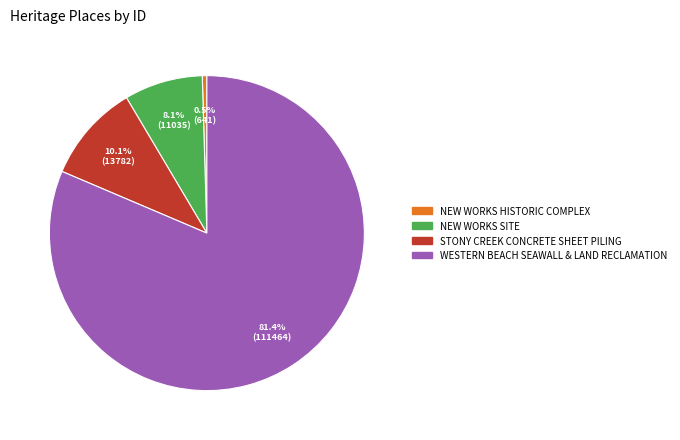

Is the sum of WESTERN BEACH SEAWALL & LAND RECLAMATION and STONY CREEK CONCRETE SHEET PILING greater than half?

Yes